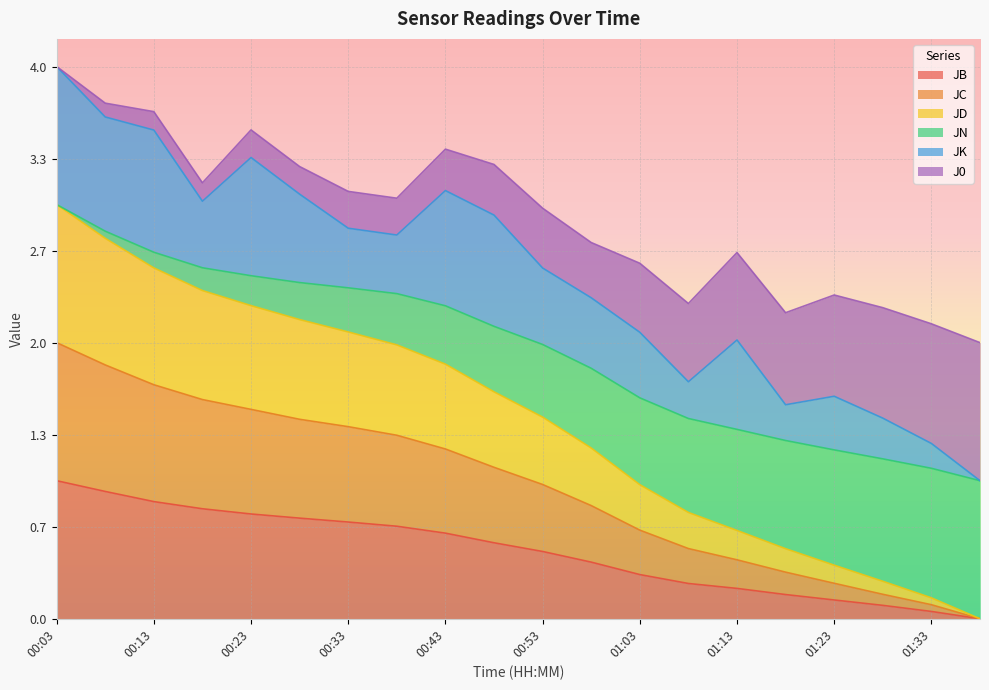

How many lines are shown in the chart?

6